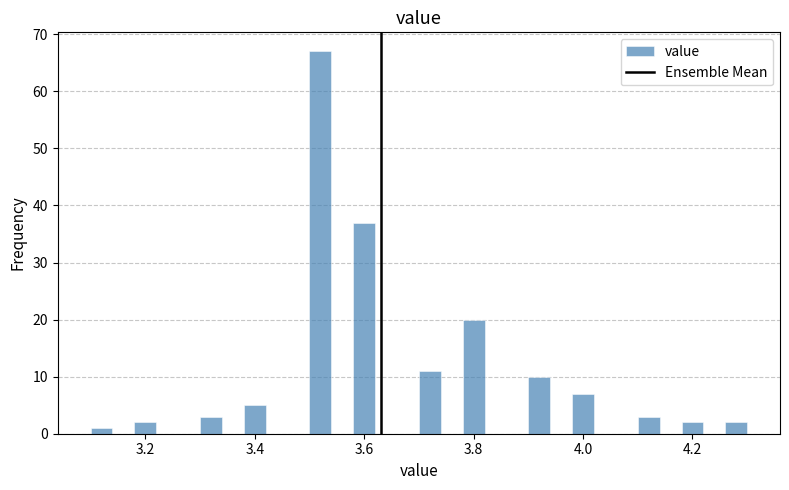

Read against the x-axis, roughly where is the centre of the tallest bar?

3.52